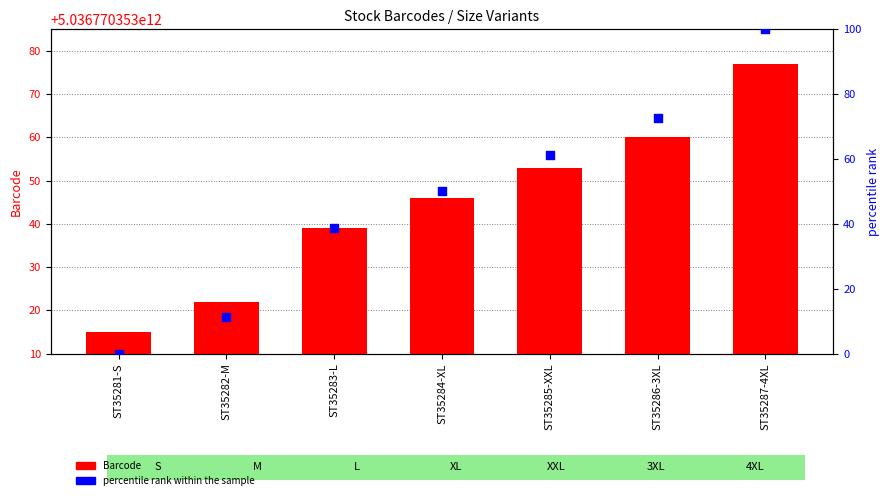

Which series contains the highest Y value?

Barcode